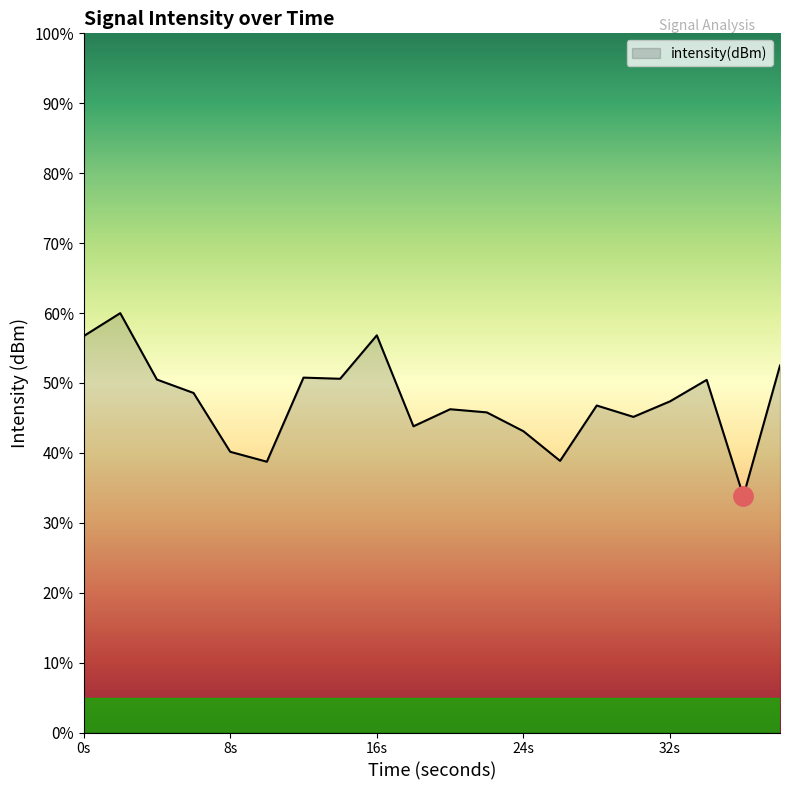

What is the difference between the maximum and minimum values?

26.2